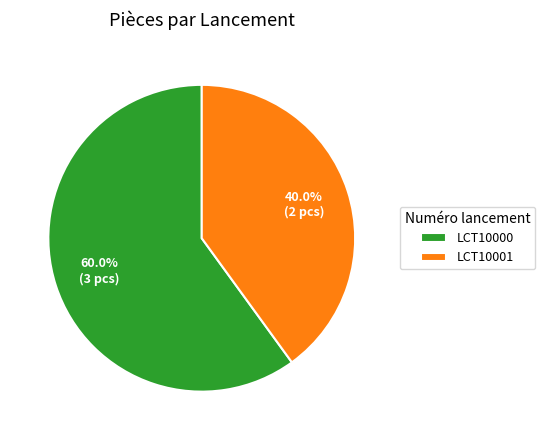

To the nearest percent, what is the difference between the LCT10000 and LCT10001 slice percentages?

20%